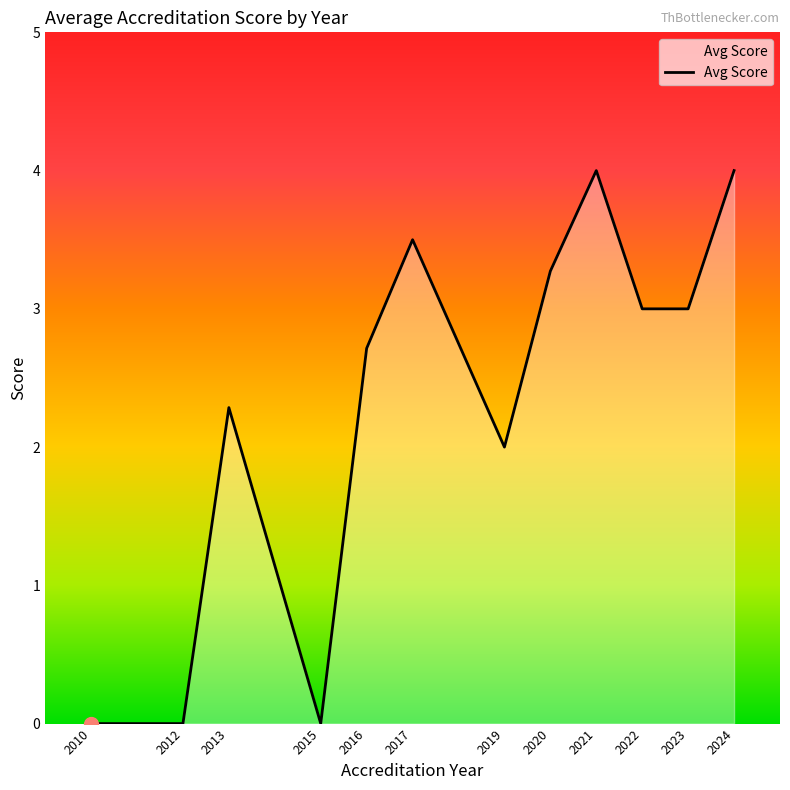

The chart shows a value of 1.8 at 2016. True or false?

False